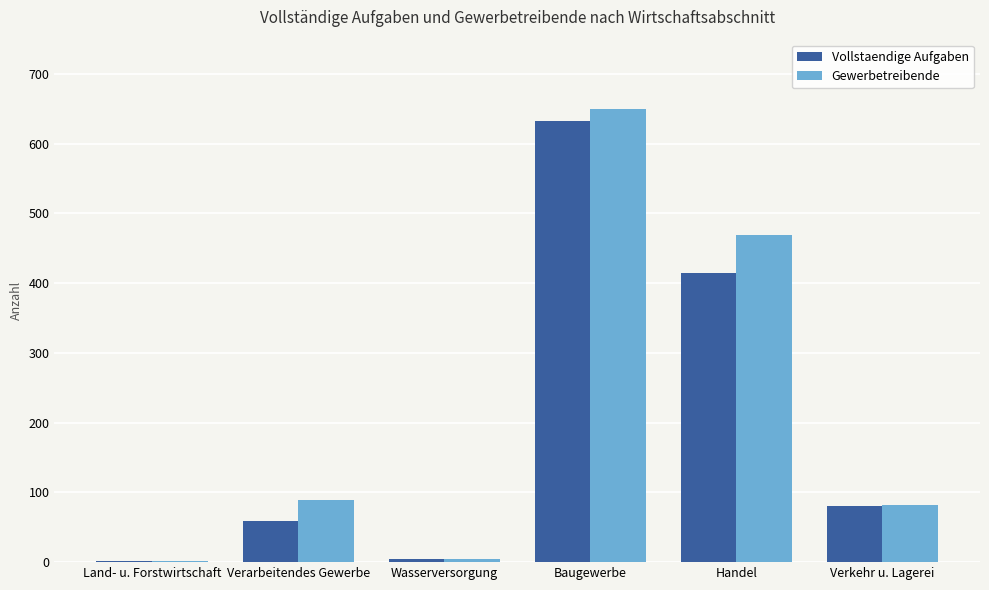

At which label is Vollstaendige Aufgaben closest to 317?

Handel